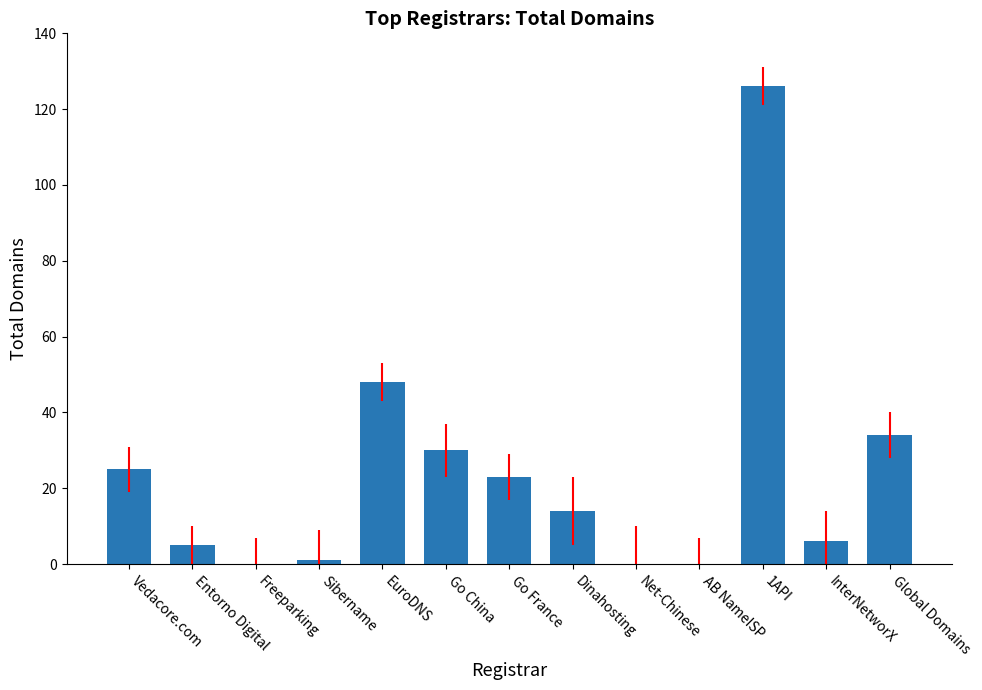

Are the bars horizontal?

No